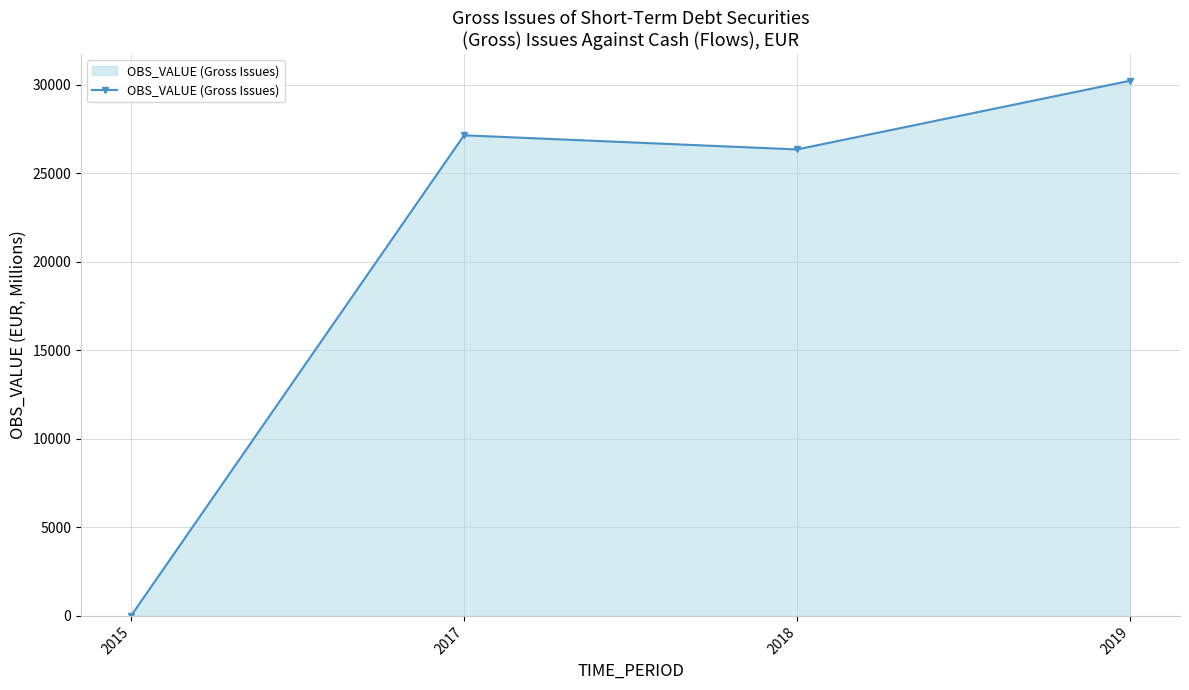

List the labels in order of value, largest first.

2019, 2017, 2018, 2015